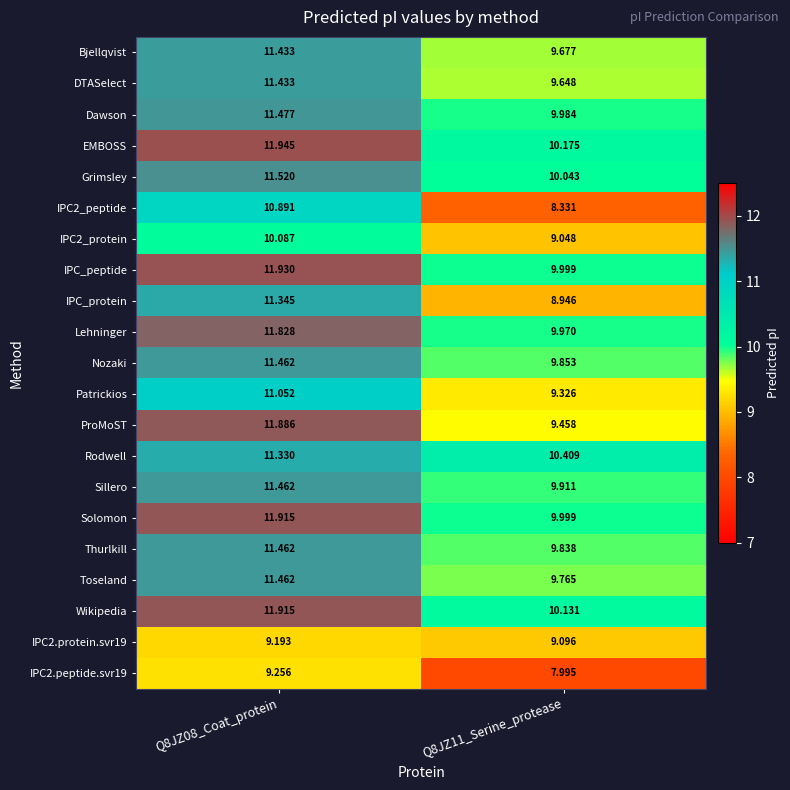

Which series has the largest total across all categories?

EMBOSS